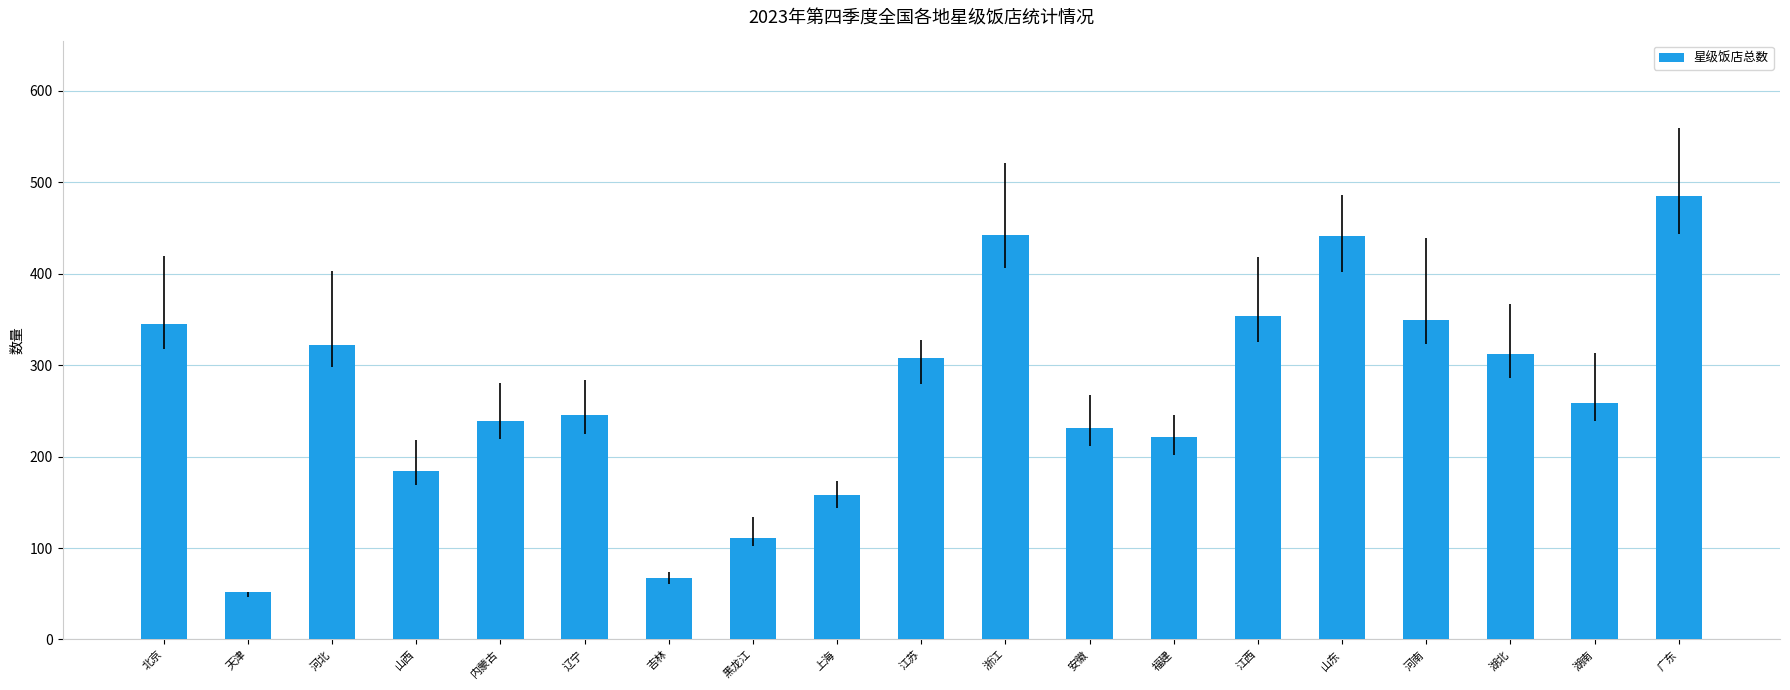

Count the number of data series in this chart.

1